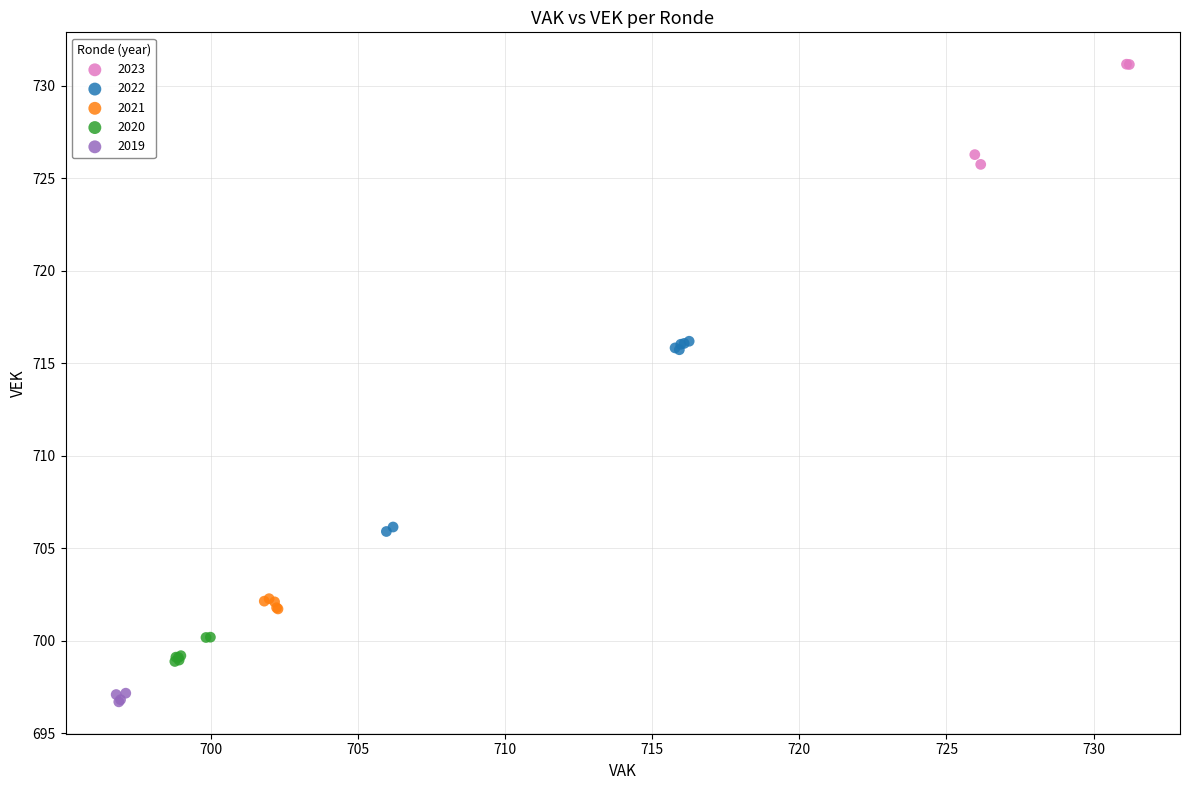

Which series contains the highest Y value?

2023